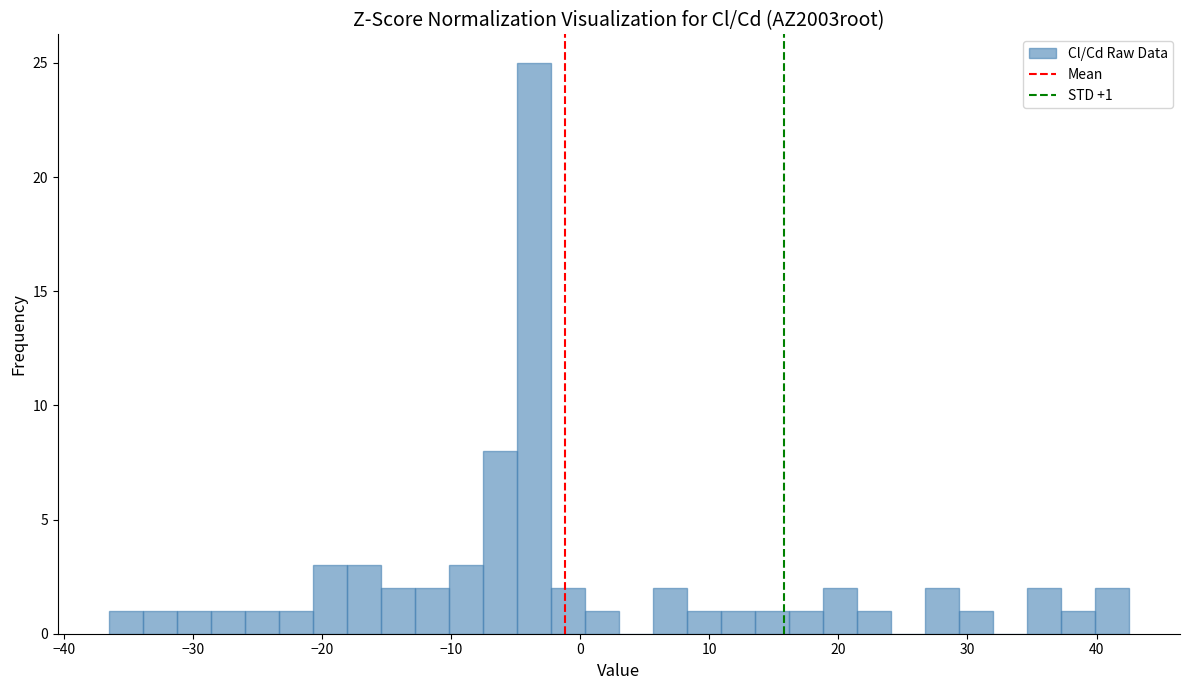

Around what value on the x-axis is the tallest bar? Give the approximate position of its centre, as read against the axis.

-4